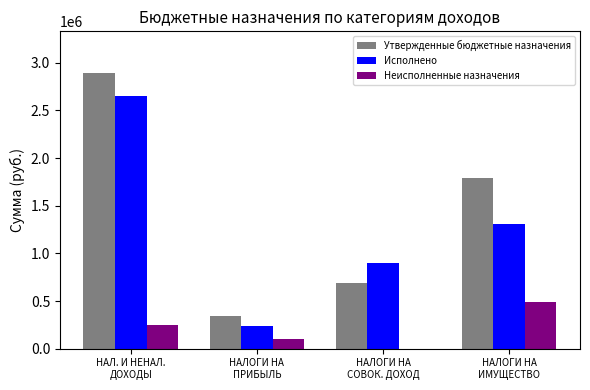

What is the maximum value shown in the chart?

2894600.0